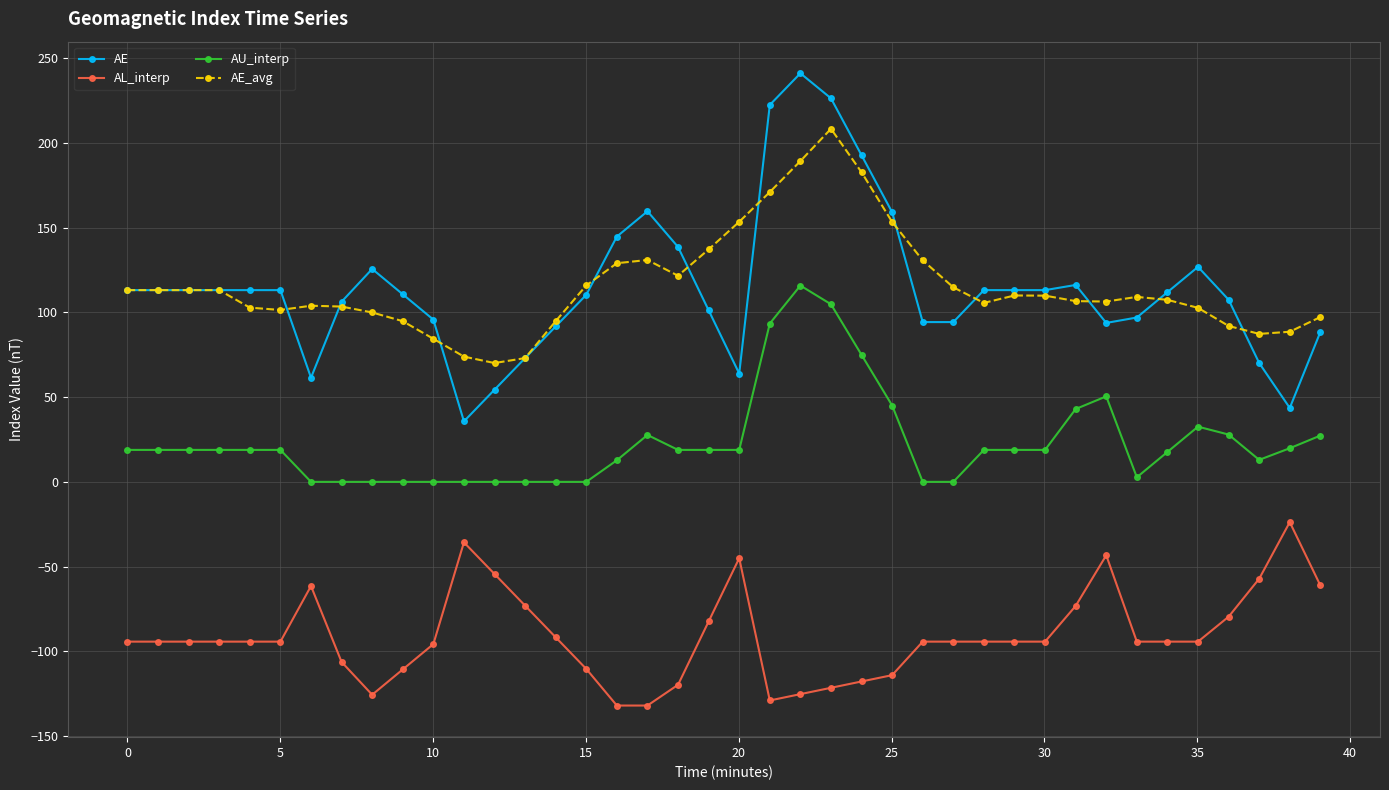

Which series has the largest range (max minus min)?

AE